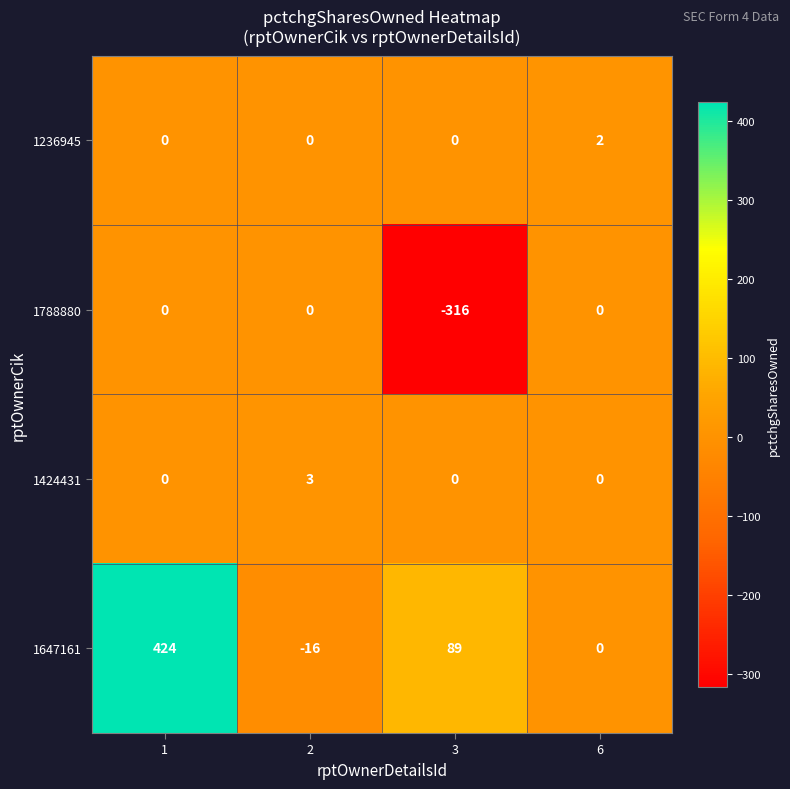

Reading left to right, transcribe all the data shown in this chart.

1236945: 0	0	0	2
1788880: 0	0	-316	0
1424431: 0	3	0	0
1647161: 424	-16	89	0